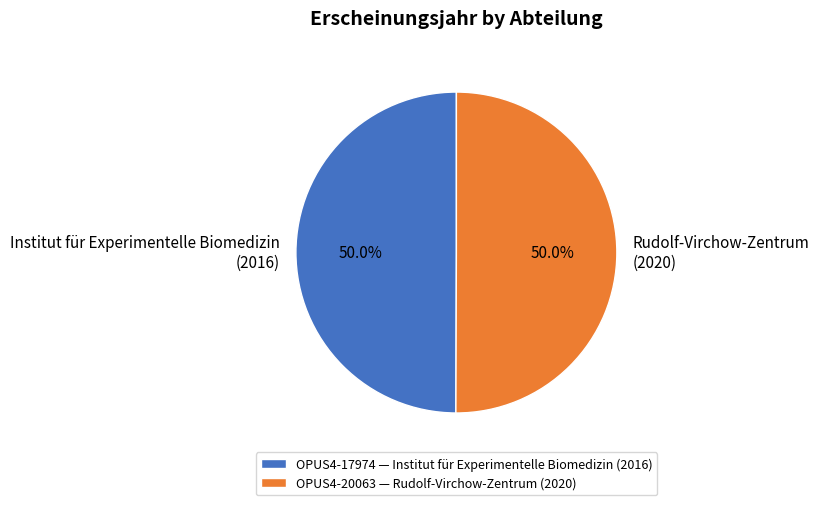

How many slices are in this pie chart?

2